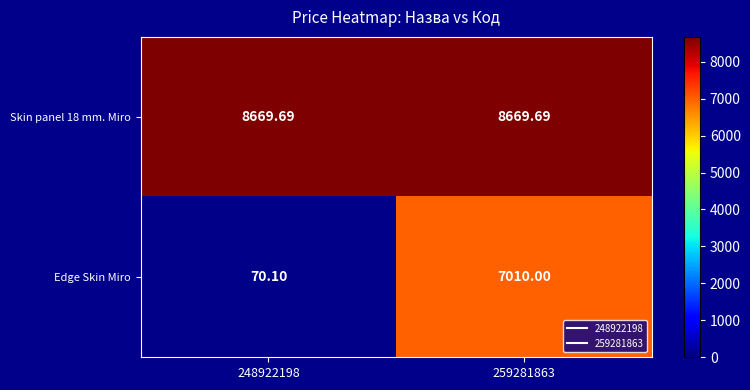

Is the value of Skin panel 18 mm. Miro at 259281863 greater than the value of Edge Skin Miro at 259281863?

Yes